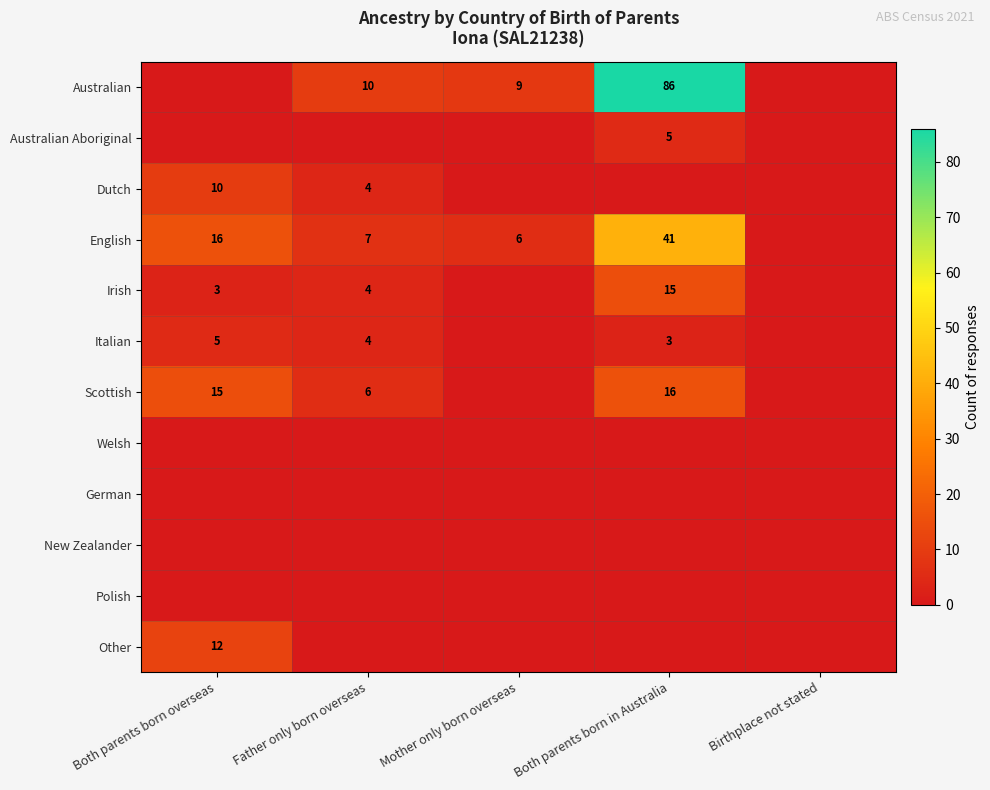

The value of Australian at Mother only born overseas is 12. True or false?

False